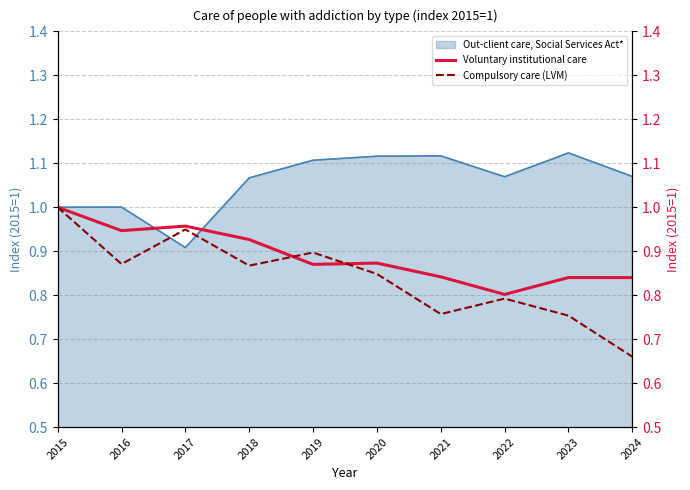

At which category is the sum across all series the highest?

2015